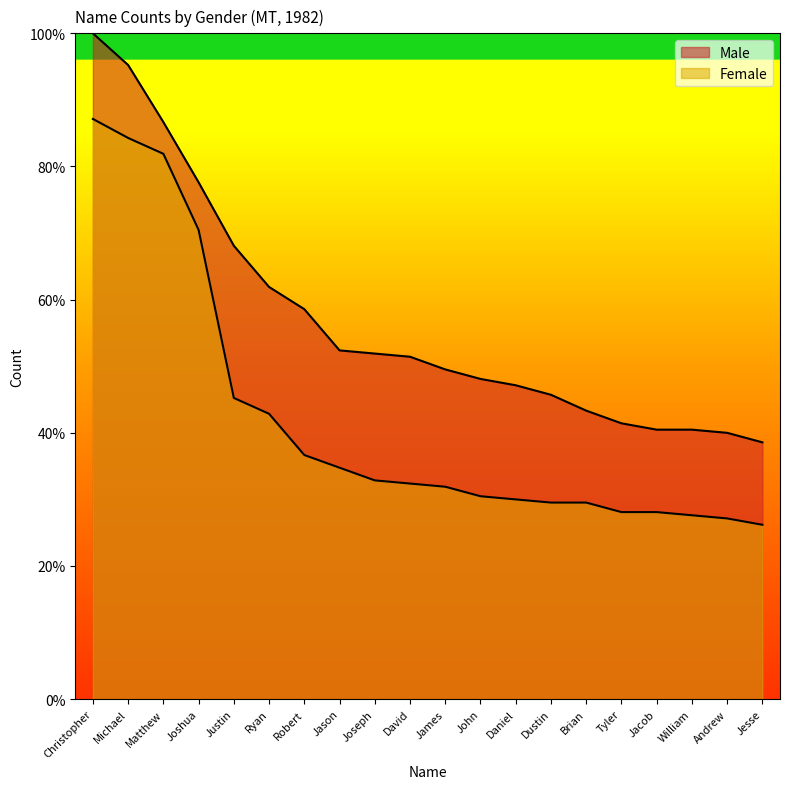

True or false: Male and Female cross at least once.

False